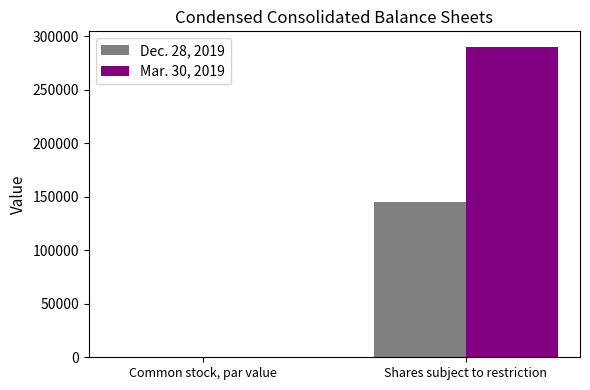

Are the bars horizontal?

No